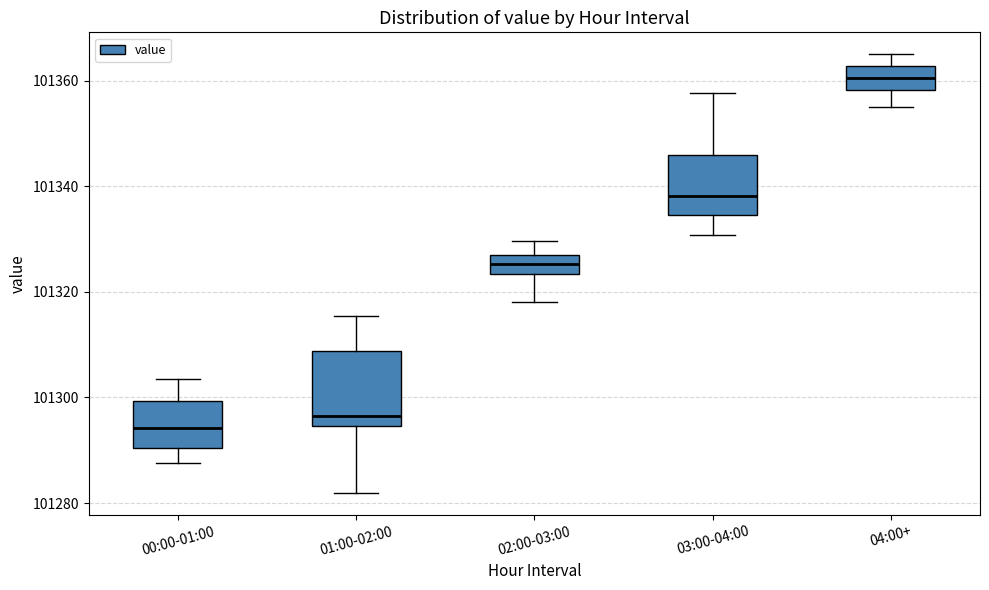

Which box is the tallest, from its lower edge to its upper edge?

01:00-02:00